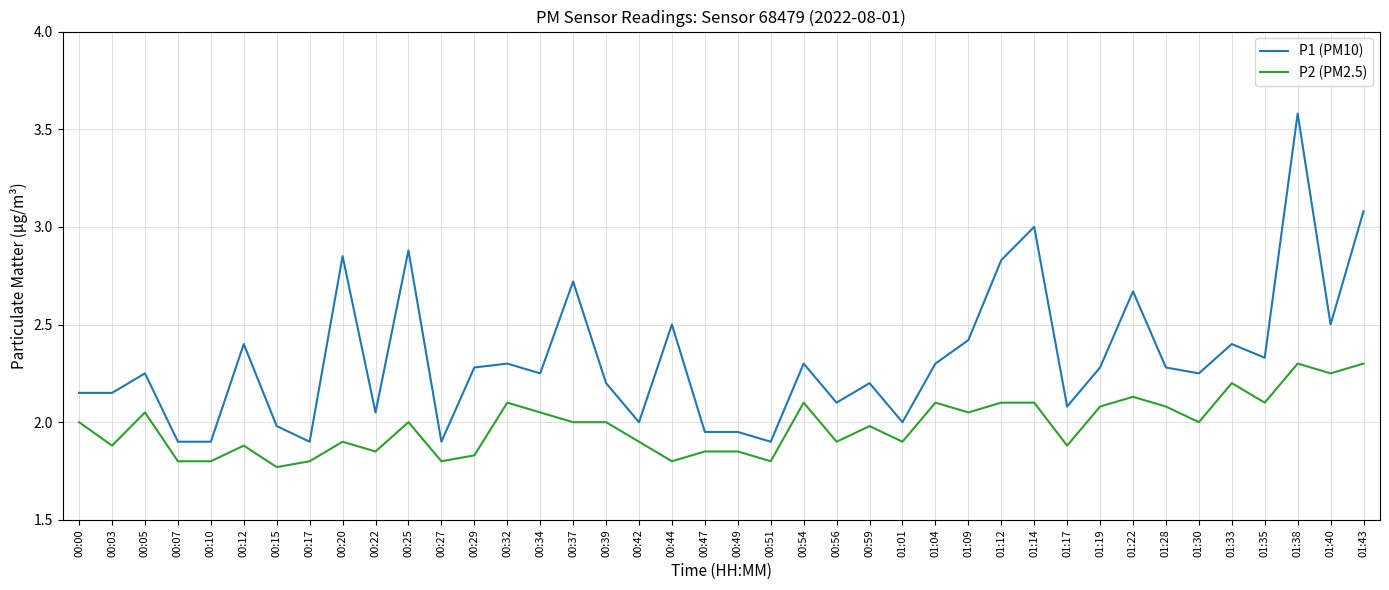

Which series has the largest range (max minus min)?

P1 (PM10)